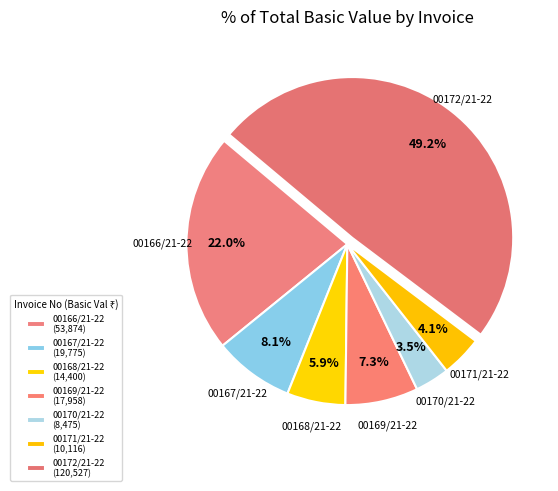

To the nearest percent, what is the difference between the 00167/21-22 and 00172/21-22 slice percentages?

41%